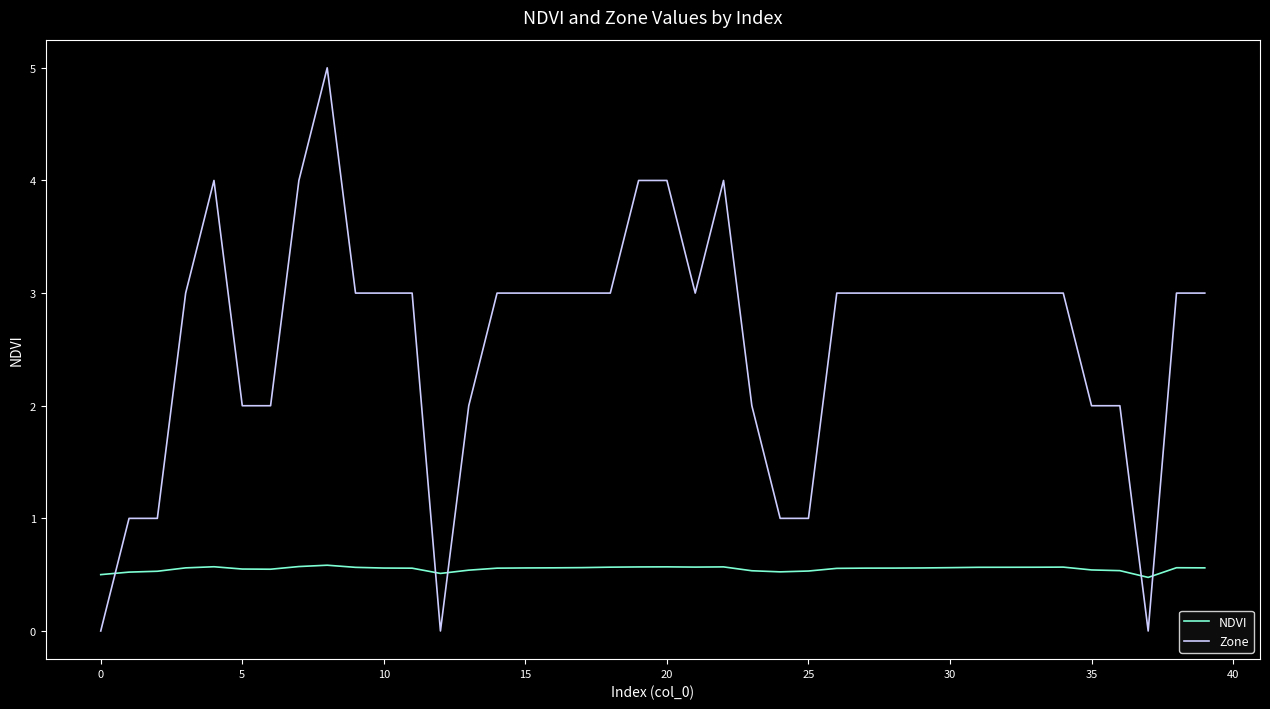

What is the greatest value displayed?

5.0